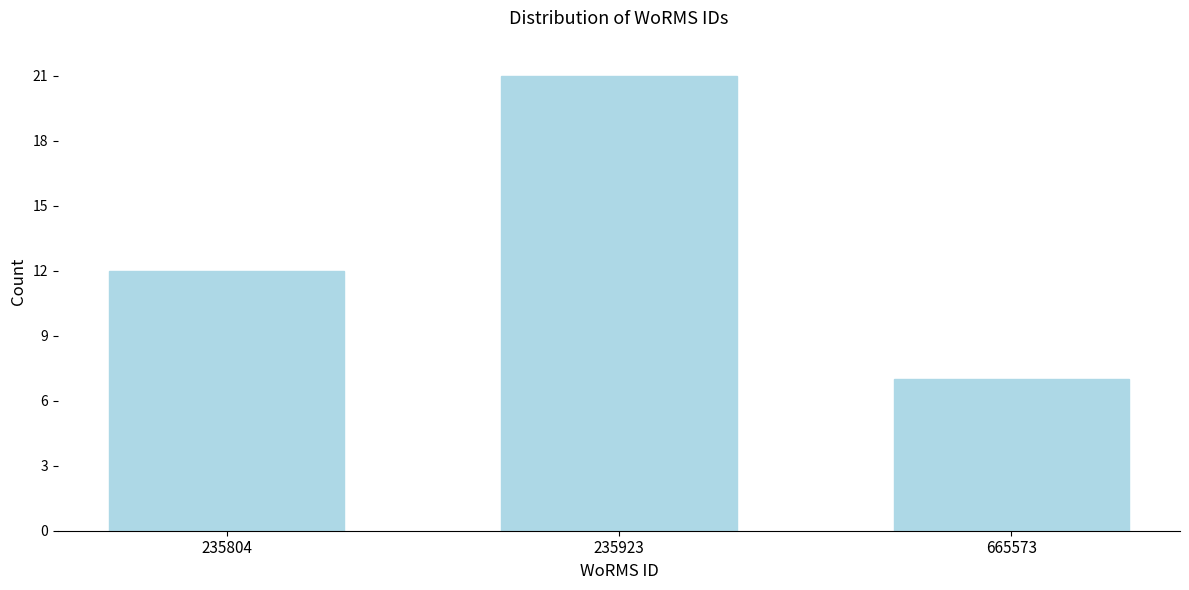

Reading left to right, list all the values displayed in this chart.

235804=12	235923=21	665573=7